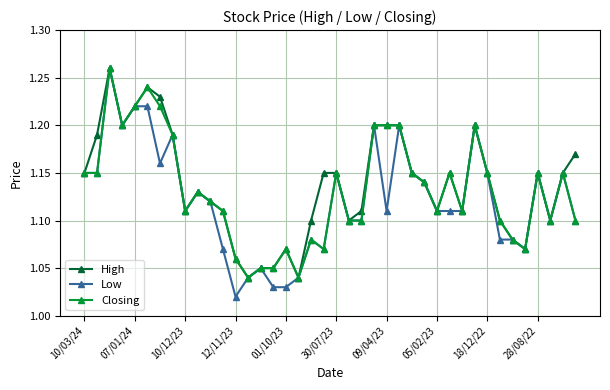

At how many categories does at least one series exceed 1?

40